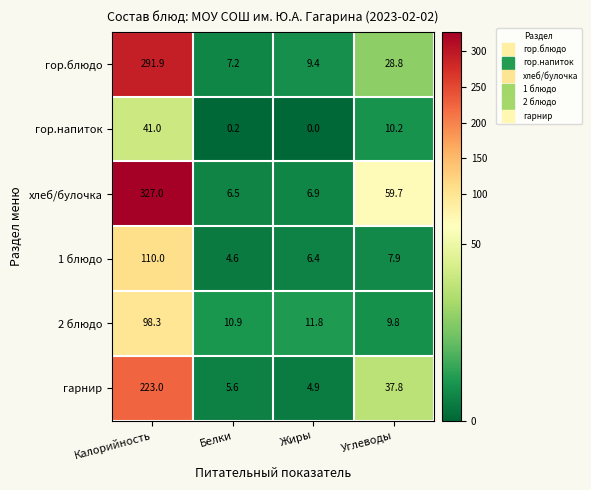

Which category has the lowest value in the 1 блюдо series?

Белки